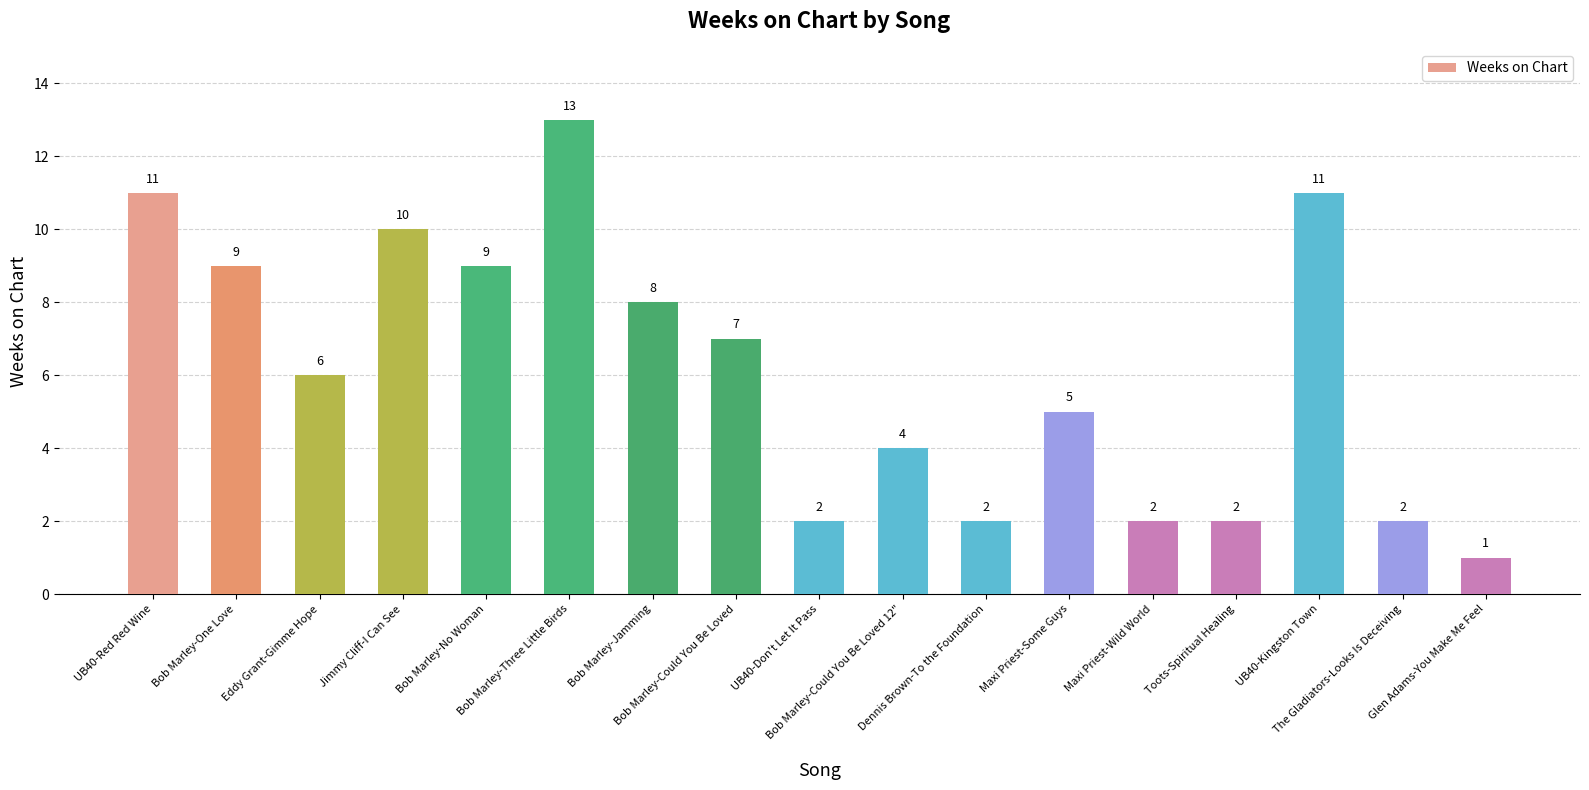

How many bars are there in total?

17